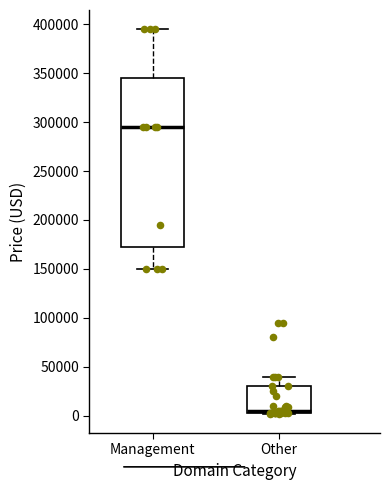

Comparing the boxes themselves (not the whiskers), which one is the tallest?

Management